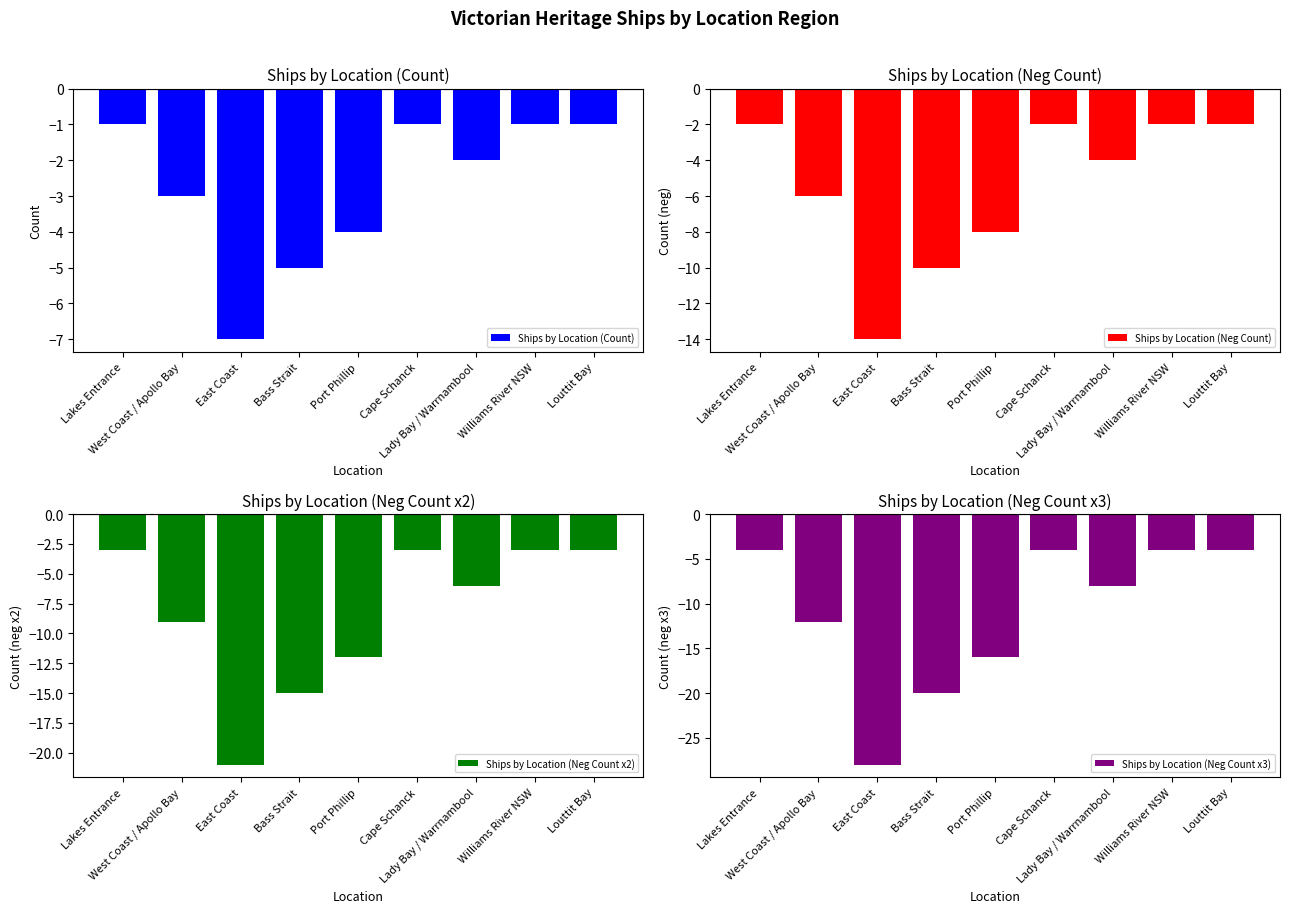

At which label does Ships by Location (Count) first exceed -2?

Lakes Entrance